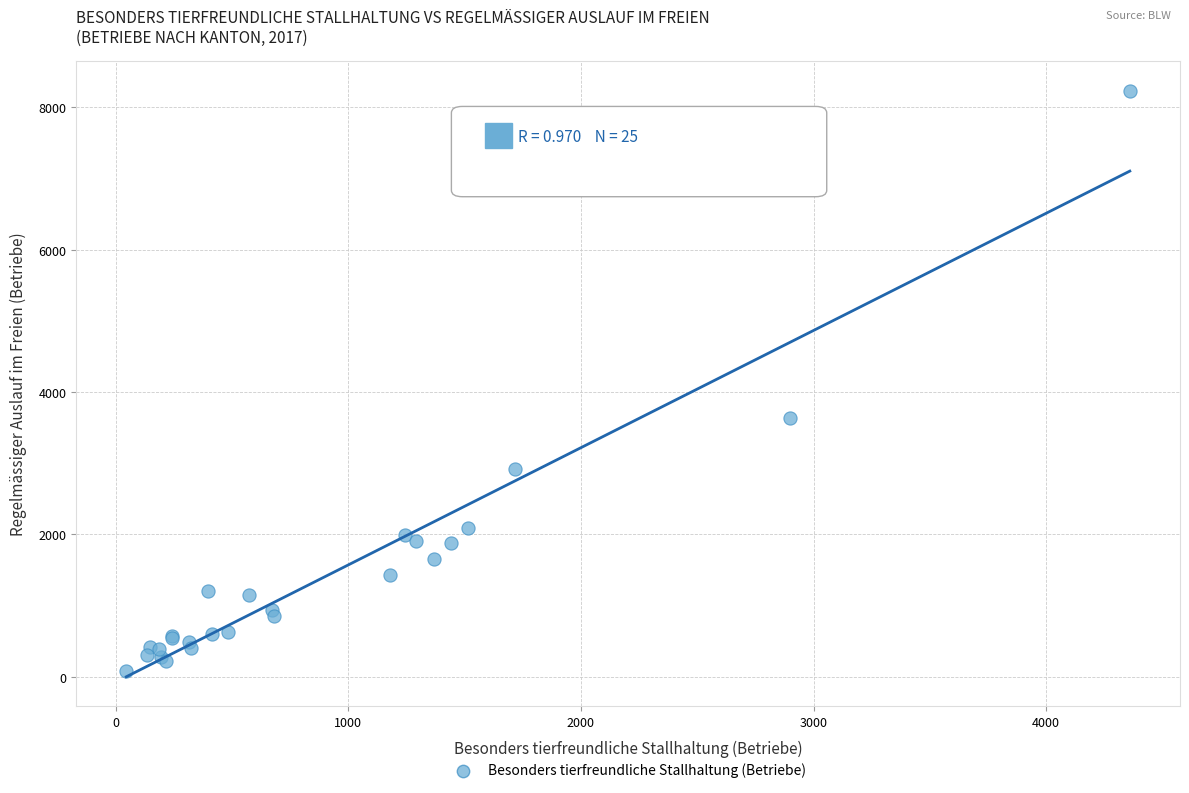

What Y value in the scatter plot is closest to 4159?

3642